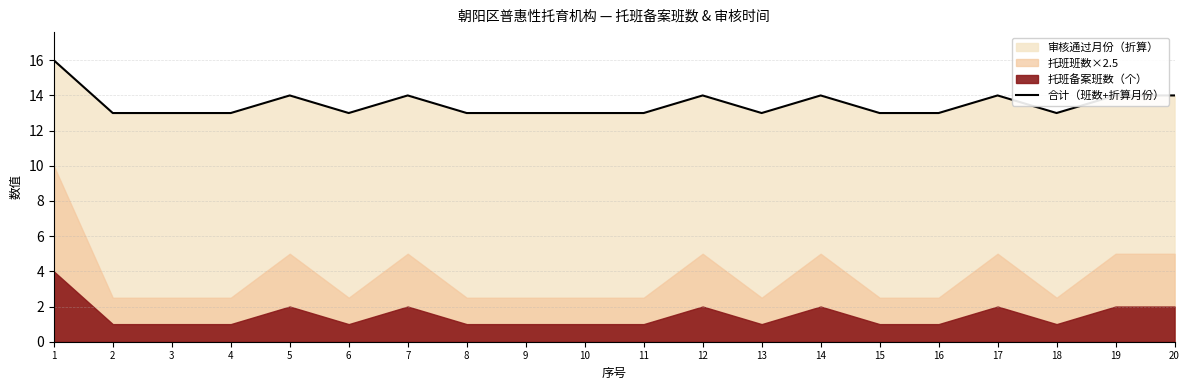

What is the ratio of the value at 16 to the value at 18?

1.0